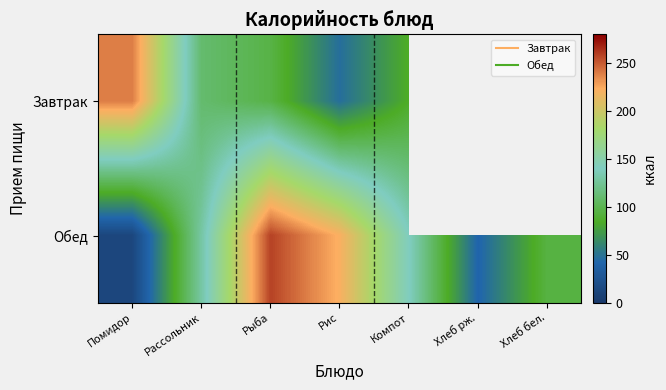

At which label is Завтрак closest to 143?

Рассольник